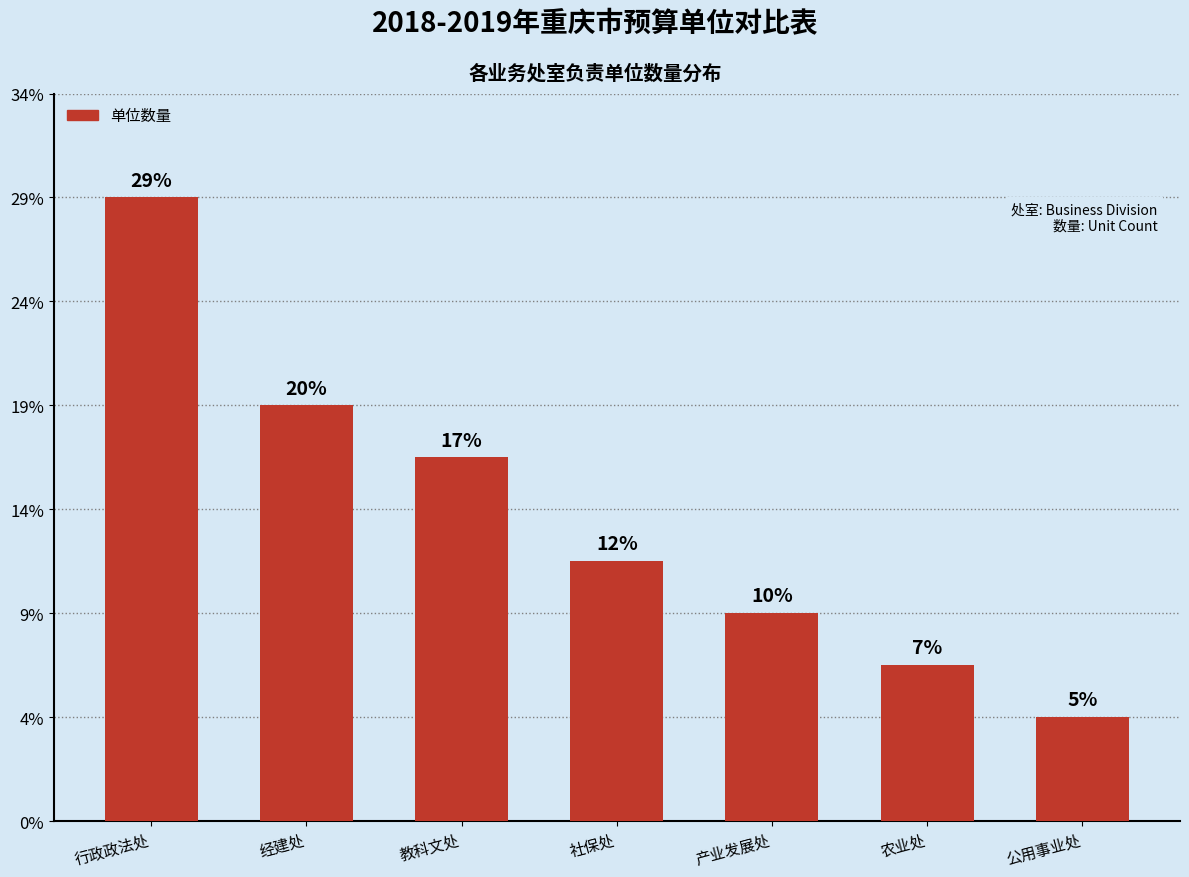

What is the label of the 4th bar from the right?

社保处